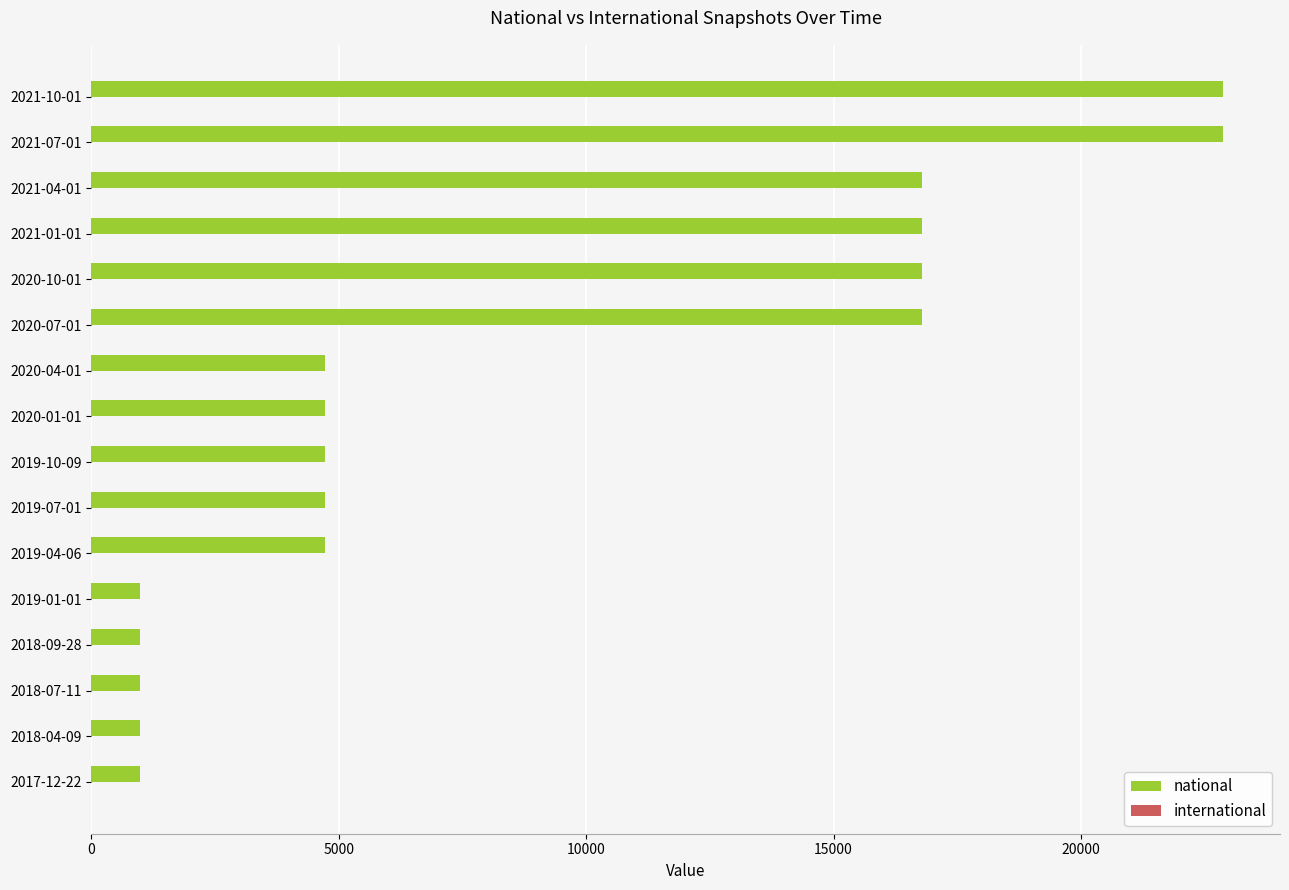

Is it true that the value at 2019-04-06 is 4719?

True